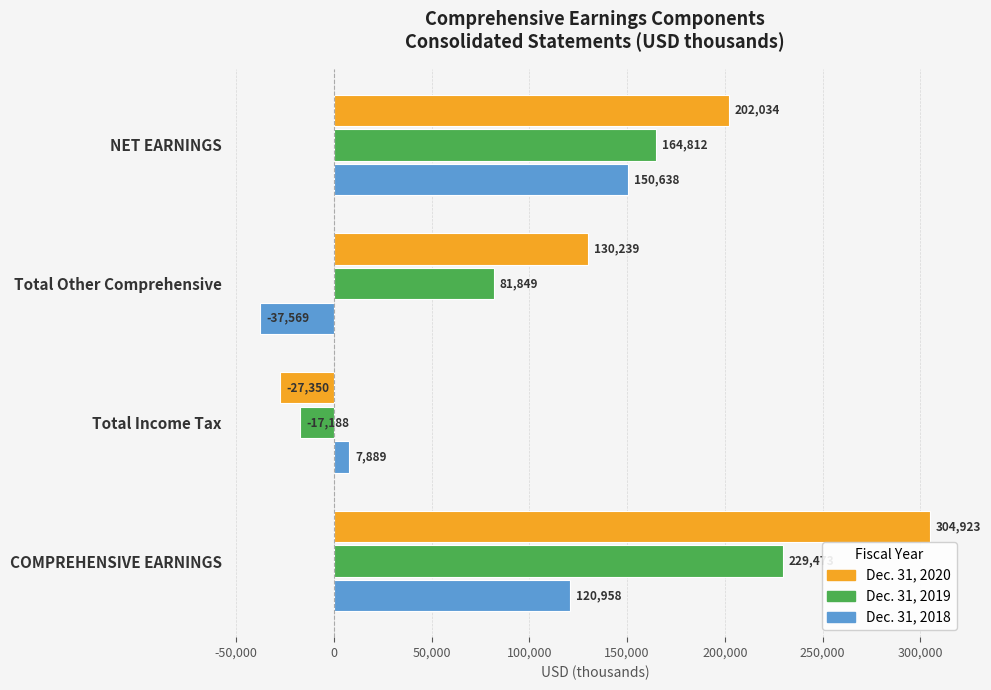

What is the difference between the maximum and minimum values in the Dec. 31, 2018 series?

188207